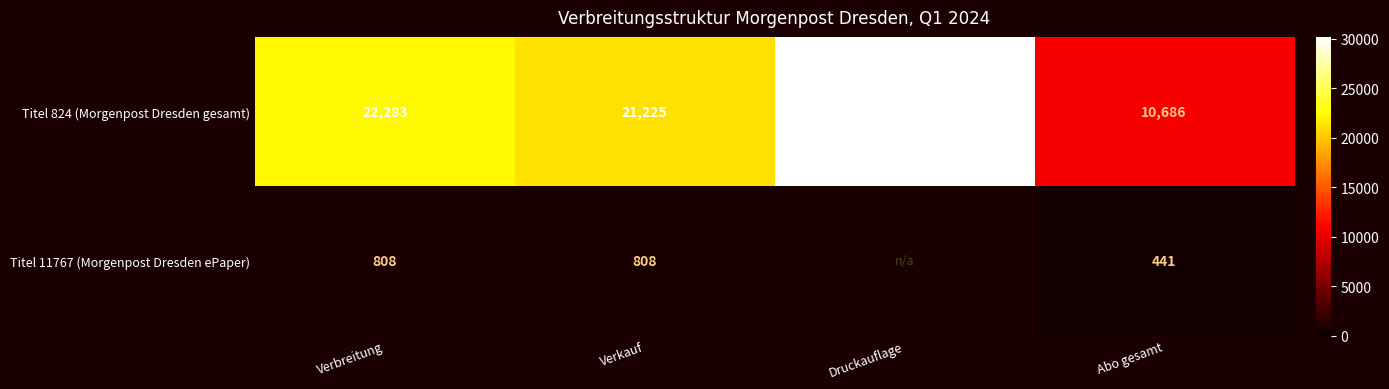

Is the value of Titel 11767 (Morgenpost Dresden ePaper) at Abo gesamt greater than the value of Titel 824 (Morgenpost Dresden gesamt) at Verbreitung?

No